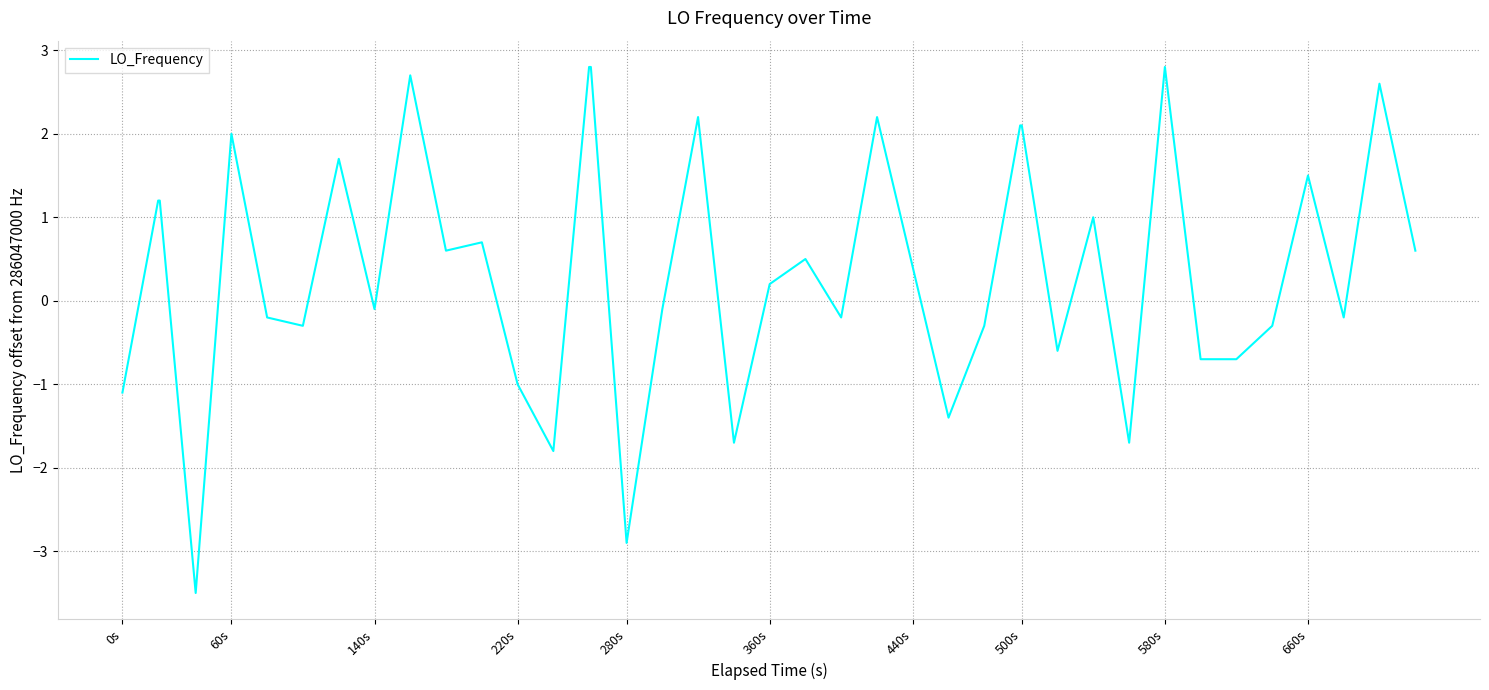

What is the difference between the maximum and minimum values?

6.3